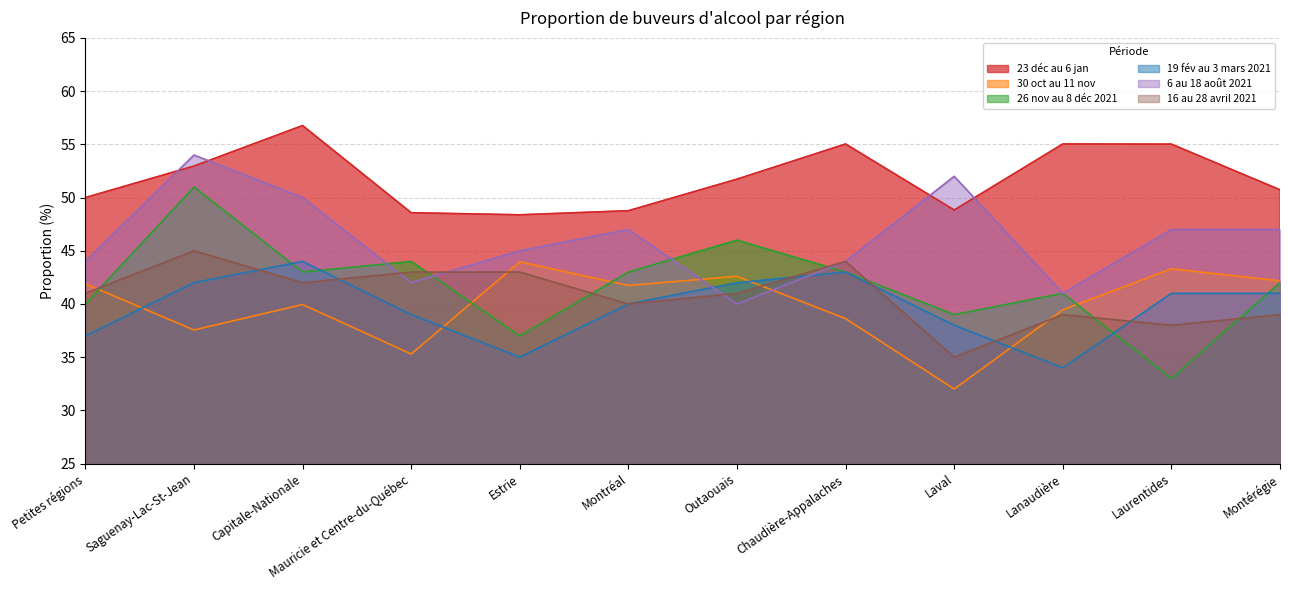

Does the chart have visible grid lines?

Yes